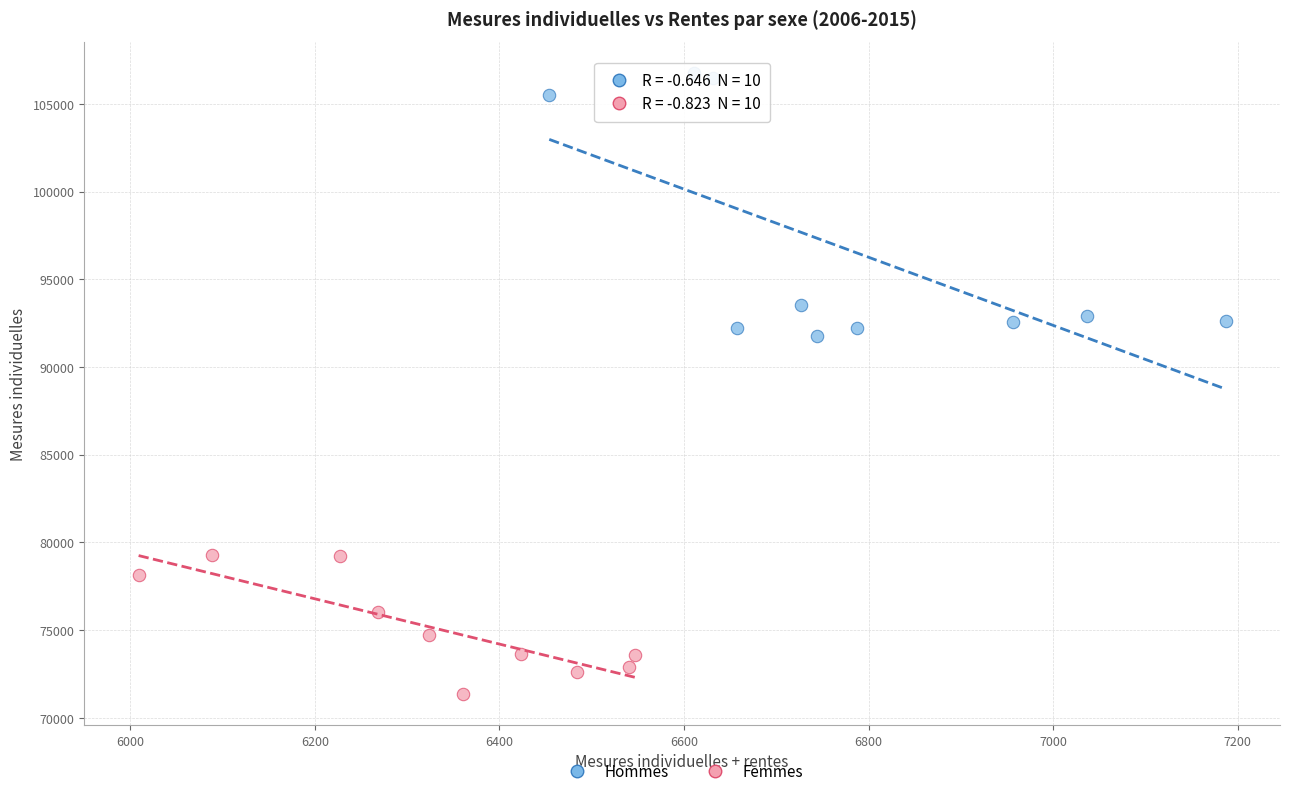

Which series contains the highest Y value?

Hommes